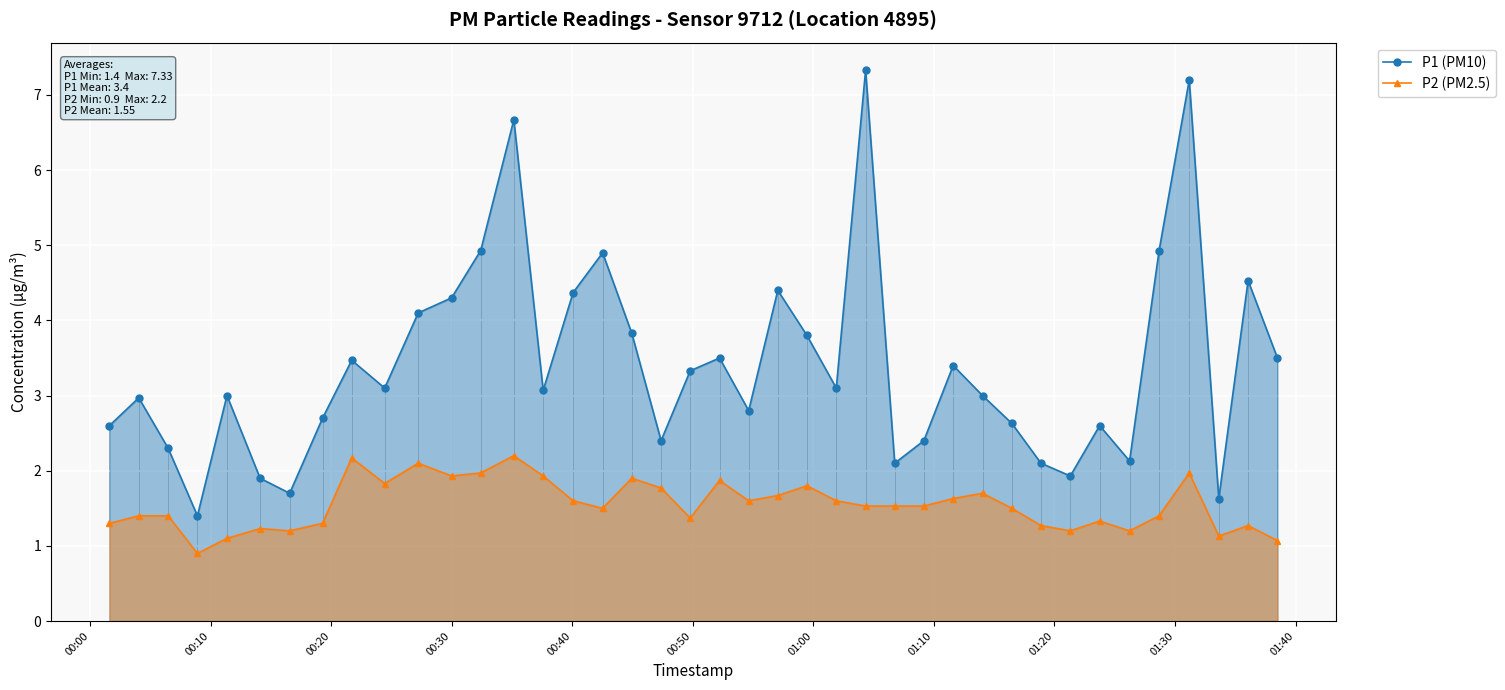

What are all the series names shown in the legend?

P1 (PM10), P2 (PM2.5)